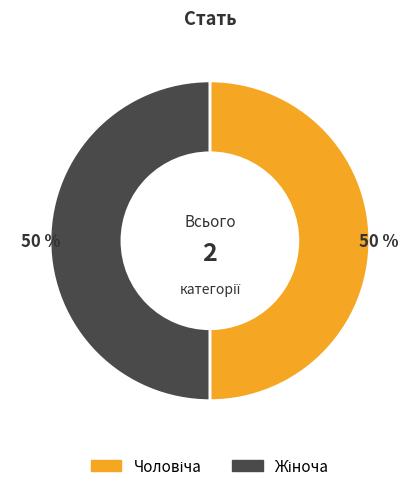

To the nearest percent, what is the average slice percentage?

50%